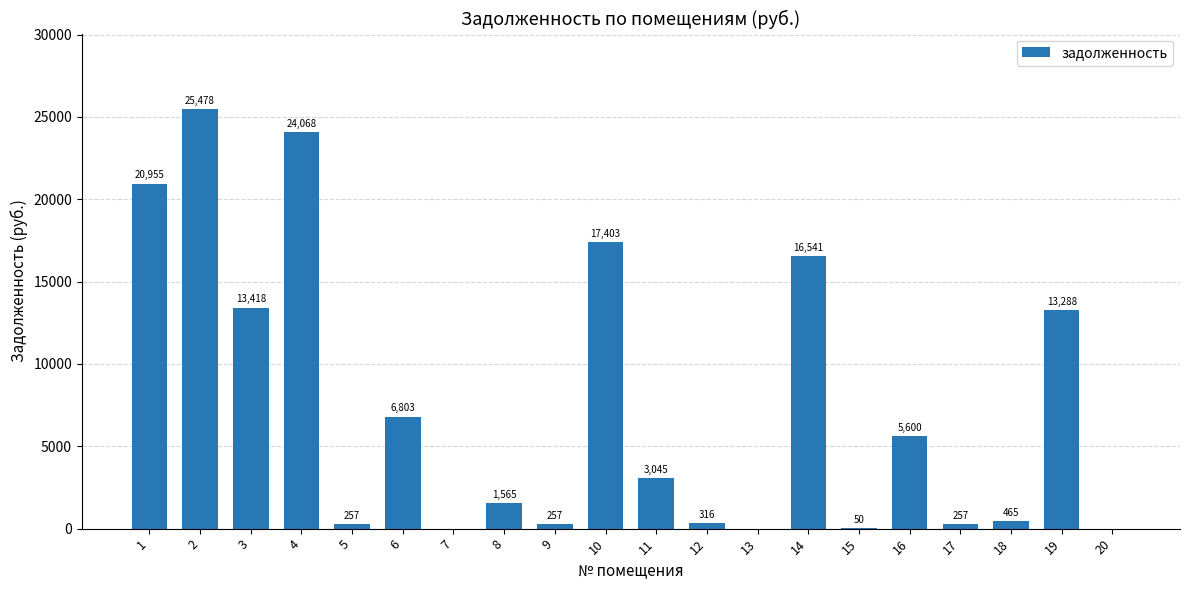

Is it true that the value at 10 is 17402.7?

True